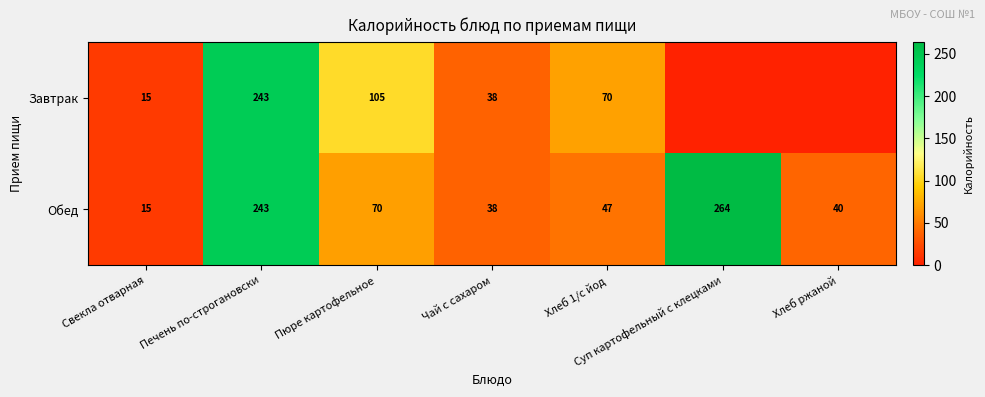

What is the total value across all series at Пюре картофельное?

175